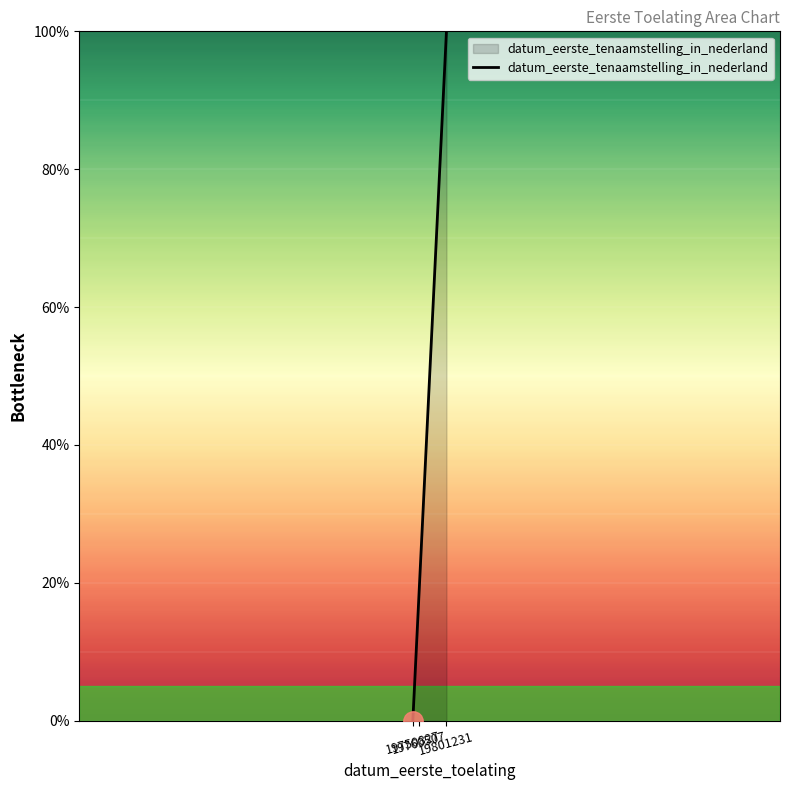

What is the sum of the values at 19750827 and 19760507?

19.2